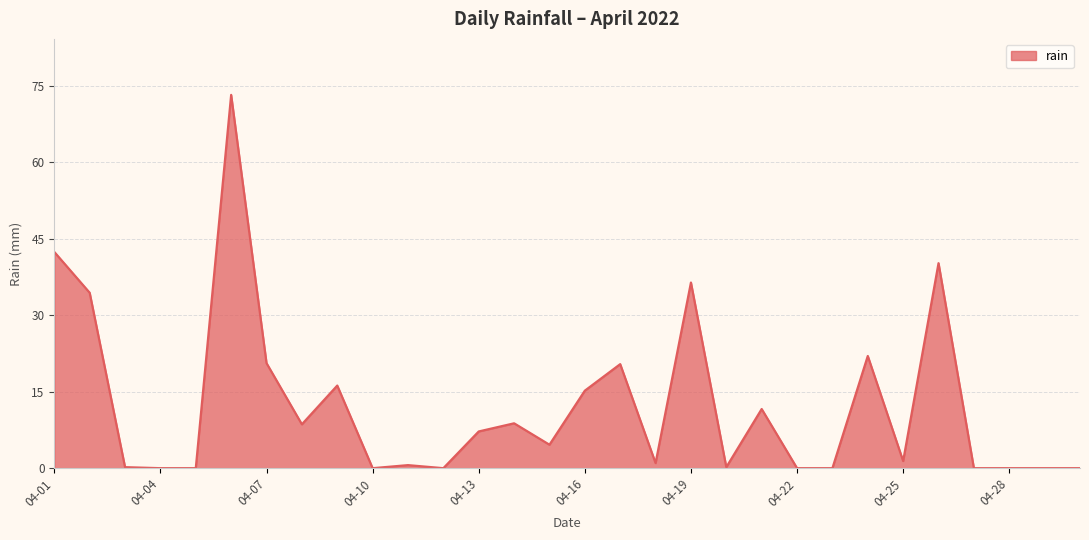

True or false: the data has more than 1 interior local peaks.

True